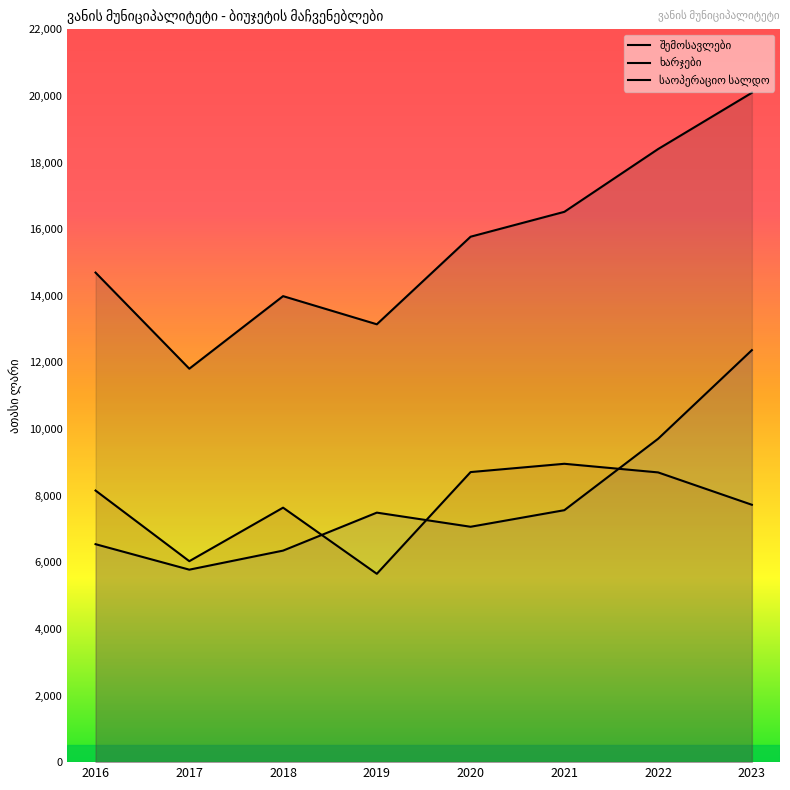

What is the maximum value shown in the chart?

20095.5